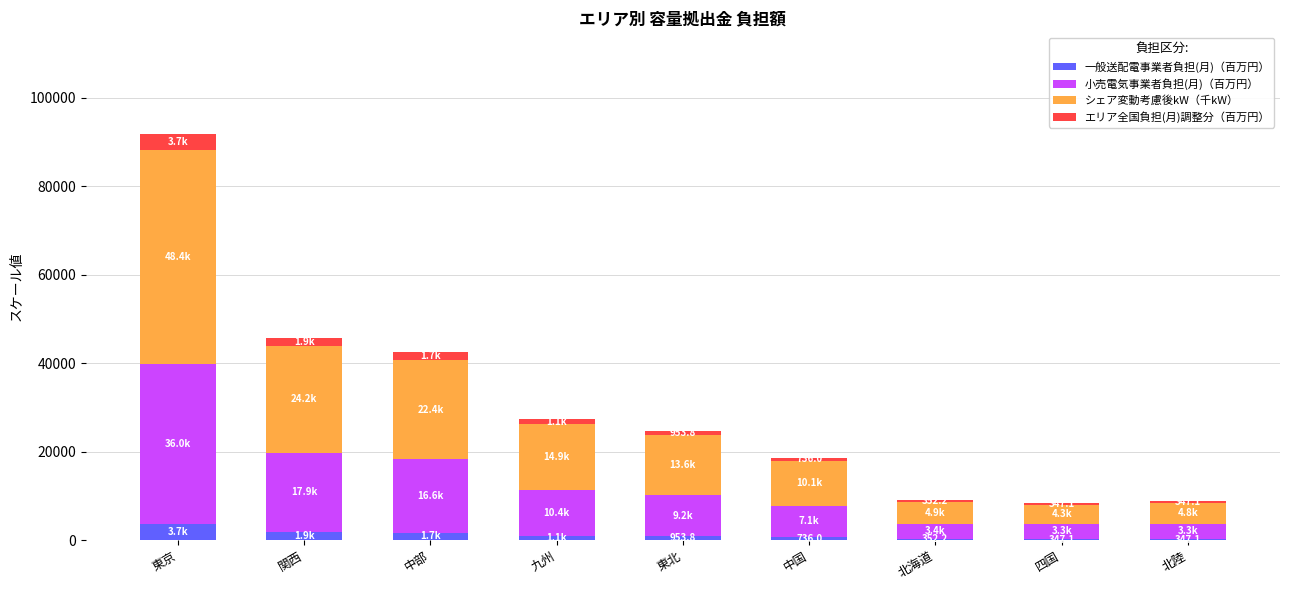

What is the highest value of the 一般送配電事業者負担(月)（百万円） series?

3742.8